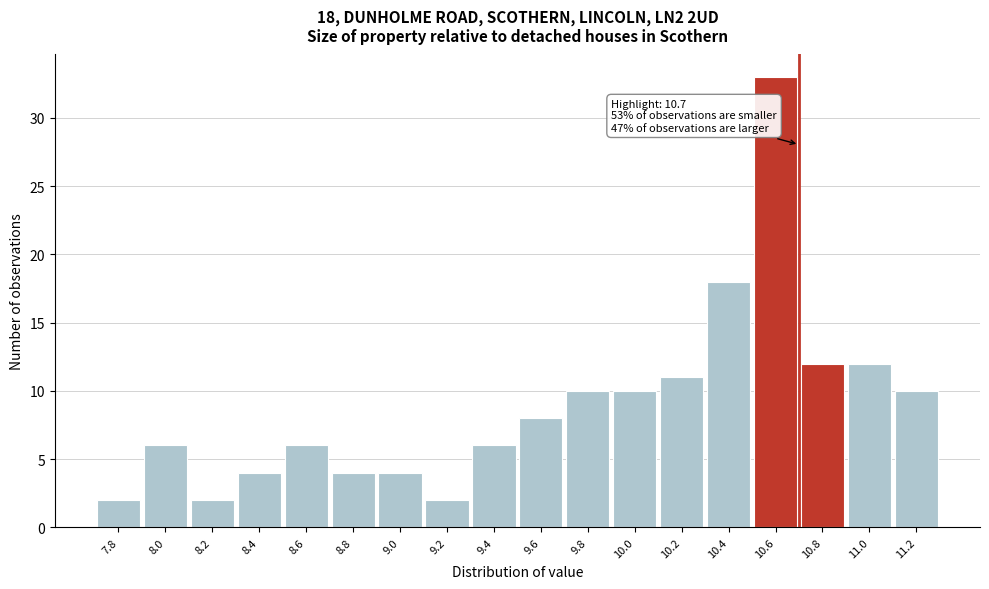

Which range on the x-axis has the tallest bar?

10.5 to 10.7